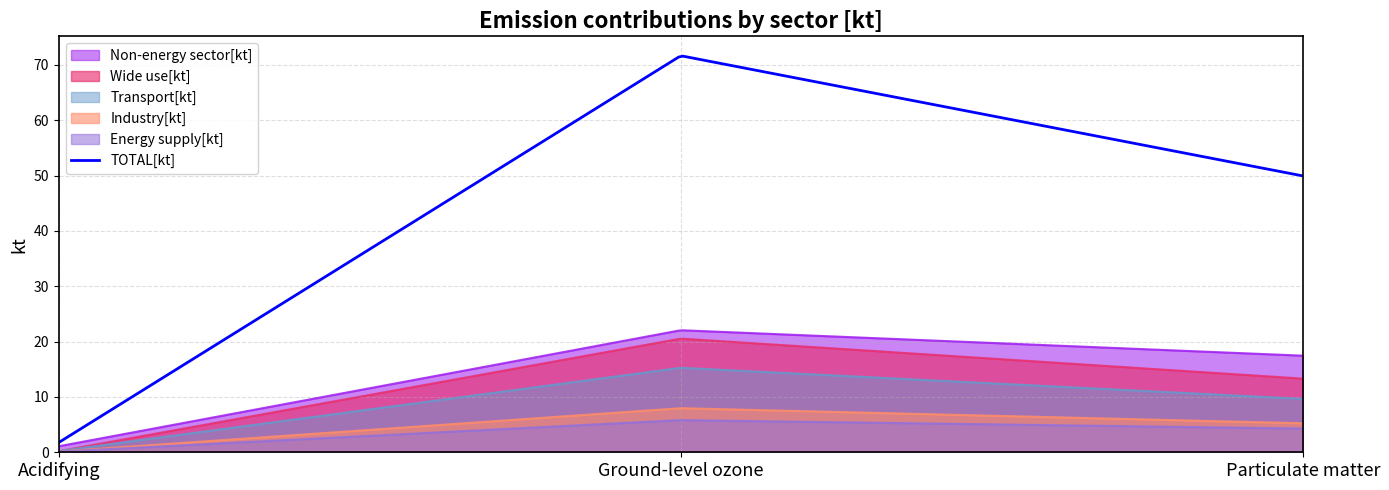

Which series has the largest range (max minus min)?

TOTAL[kt]